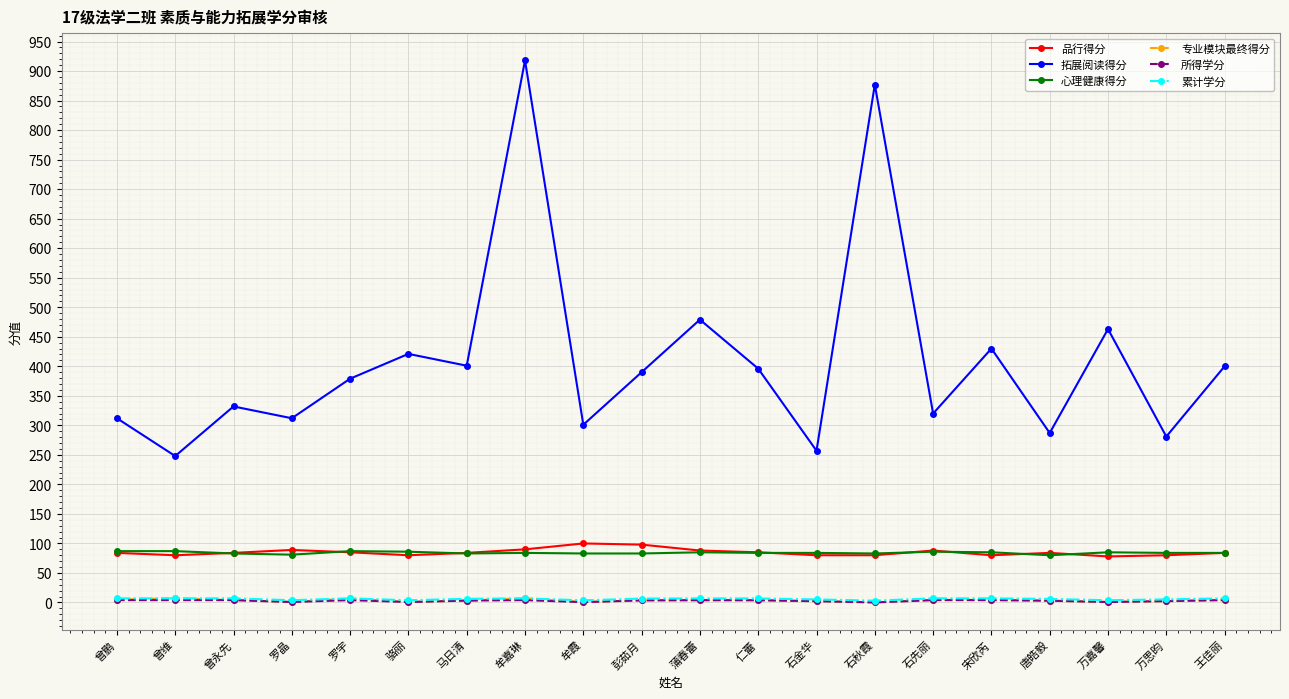

How many values in the 拓展阅读得分 series are below 390?

10